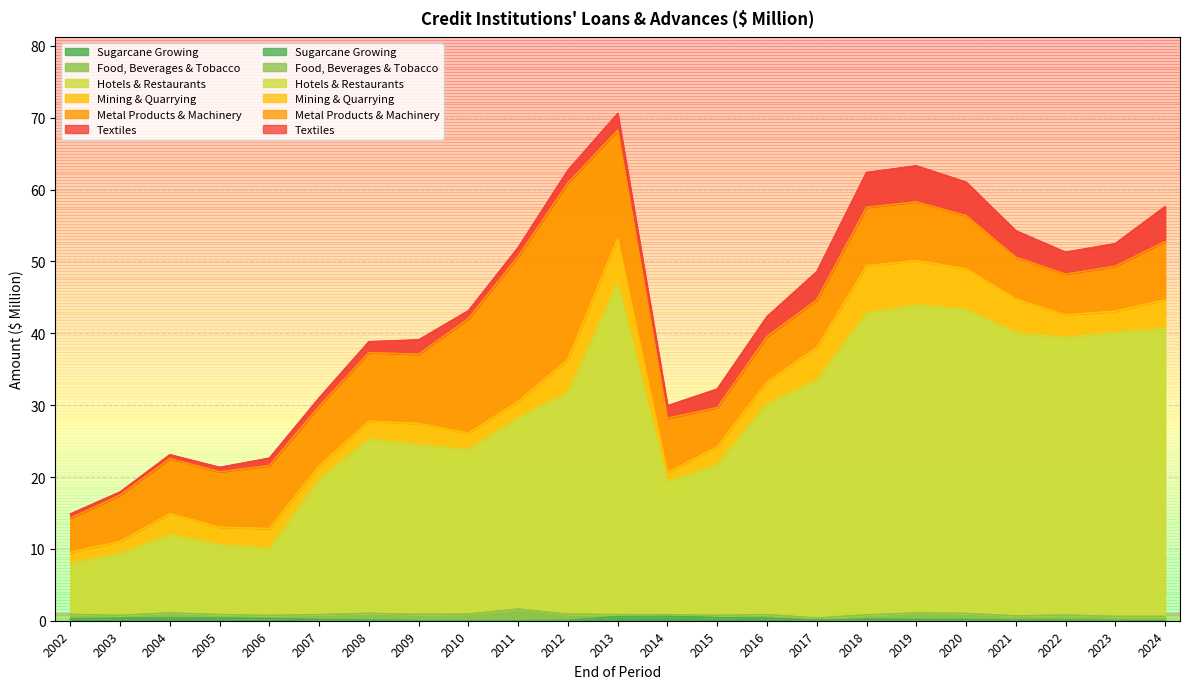

Reading left to right, transcribe all the data shown in this chart.

Sugarcane Growing: 2002=0.3	2003=0.4	2004=0.4	2005=0.4	2006=0.3	2007=0.2	2008=0.1	2009=0.0	2010=0.0	2011=0.0	2012=0.0	2013=0.6	2014=0.6	2015=0.4	2016=0.4	2017=0.1	2018=0.2	2019=0.2	2020=0.2	2021=0.1	2022=0.1	2023=0.0	2024=0.0
Food, Beverages & Tobacco: 2002=0.6	2003=0.4	2004=0.7	2005=0.5	2006=0.4	2007=0.7	2008=1.0	2009=0.9	2010=0.9	2011=1.6	2012=0.9	2013=0.3	2014=0.2	2015=0.3	2016=0.5	2017=0.3	2018=0.6	2019=0.9	2020=0.8	2021=0.6	2022=0.7	2023=0.6	2024=0.6
Hotels & Restaurants: 2002=7.1	2003=8.6	2004=10.9	2005=9.7	2006=9.3	2007=18.8	2008=24.3	2009=23.6	2010=22.9	2011=26.6	2012=30.9	2013=46.1	2014=18.5	2015=21.0	2016=29.4	2017=33.1	2018=42.1	2019=42.9	2020=42.3	2021=39.4	2022=38.6	2023=39.6	2024=40.1
Mining & Quarrying: 2002=1.5	2003=1.7	2004=2.9	2005=2.4	2006=2.8	2007=1.9	2008=2.4	2009=3.0	2010=2.3	2011=2.3	2012=4.5	2013=6.2	2014=1.3	2015=2.4	2016=3.0	2017=4.5	2018=6.5	2019=6.2	2020=5.6	2021=4.7	2022=3.1	2023=2.9	2024=4.0
Metal Products & Machinery: 2002=4.7	2003=6.5	2004=7.7	2005=7.7	2006=8.8	2007=8.3	2008=9.6	2009=9.6	2010=16.0	2011=20.2	2012=24.6	2013=15.1	2014=7.5	2015=5.5	2016=6.3	2017=6.6	2018=8.1	2019=8.2	2020=7.4	2021=5.8	2022=5.7	2023=6.2	2024=8.1
Textiles: 2002=0.6	2003=0.4	2004=0.5	2005=0.6	2006=1.0	2007=1.2	2008=1.5	2009=2.0	2010=1.1	2011=1.2	2012=1.8	2013=2.3	2014=1.7	2015=2.6	2016=2.8	2017=3.9	2018=4.9	2019=5.0	2020=4.7	2021=3.7	2022=3.1	2023=3.1	2024=4.9